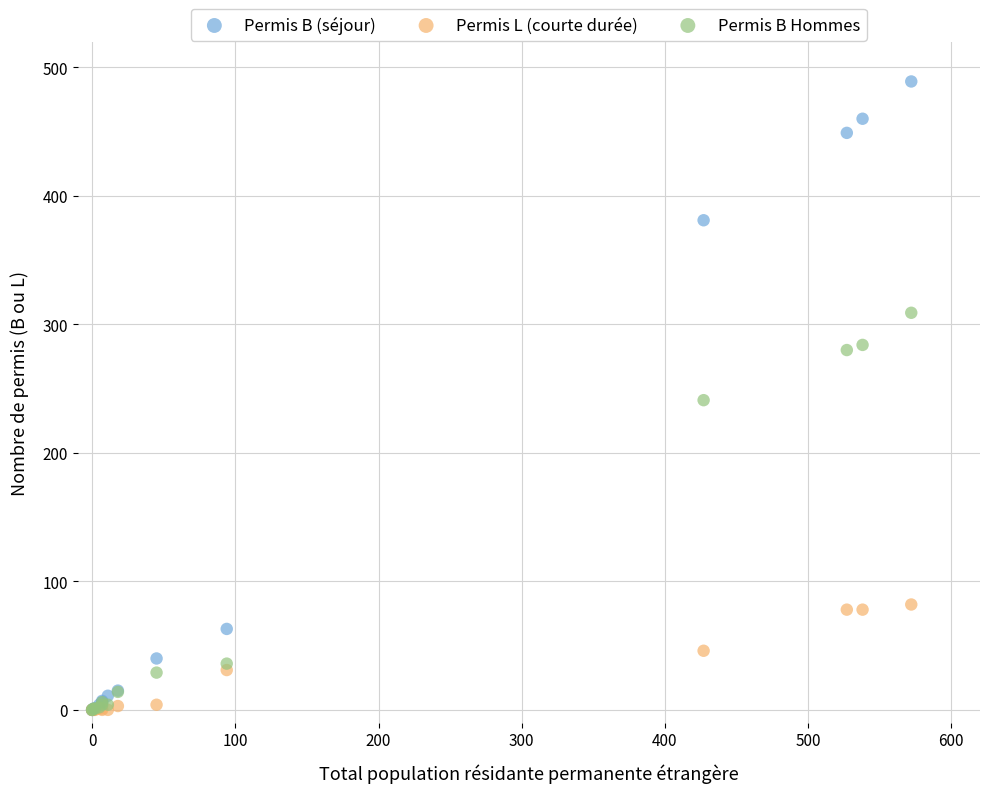

What are all the series names shown in the legend?

Permis B (séjour), Permis L (courte durée), Permis B Hommes